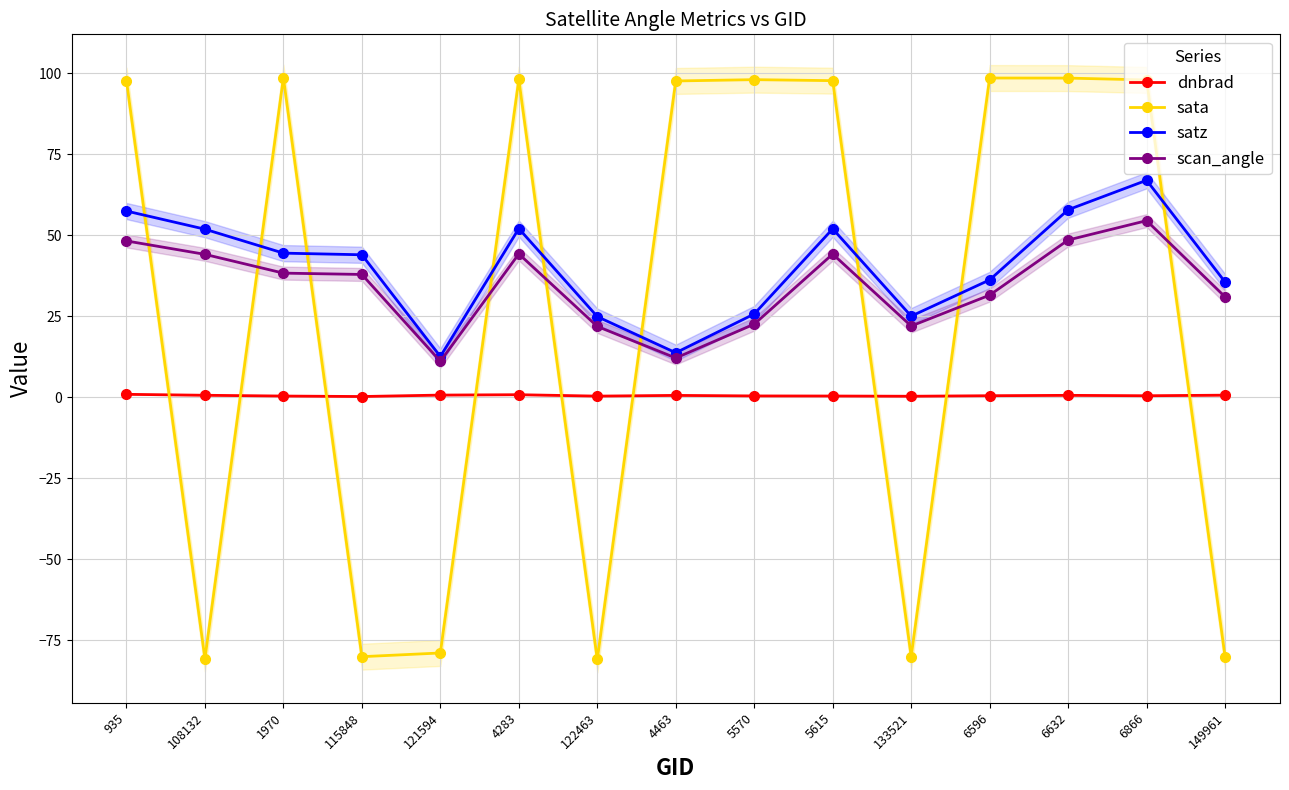

Does the chart display data point markers on the line(s)?

Yes